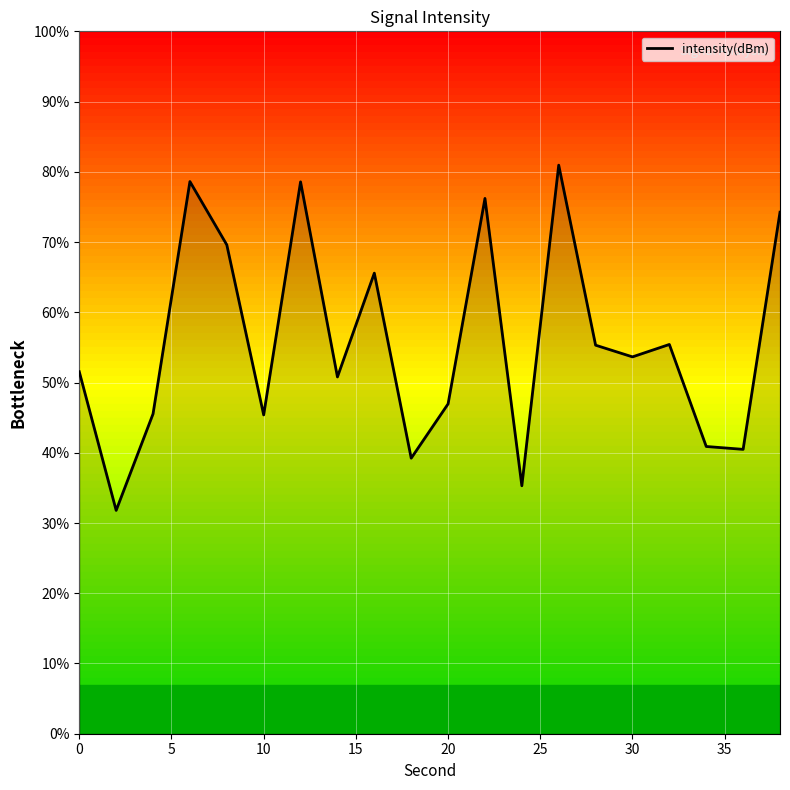

What is the greatest value displayed?

80.9